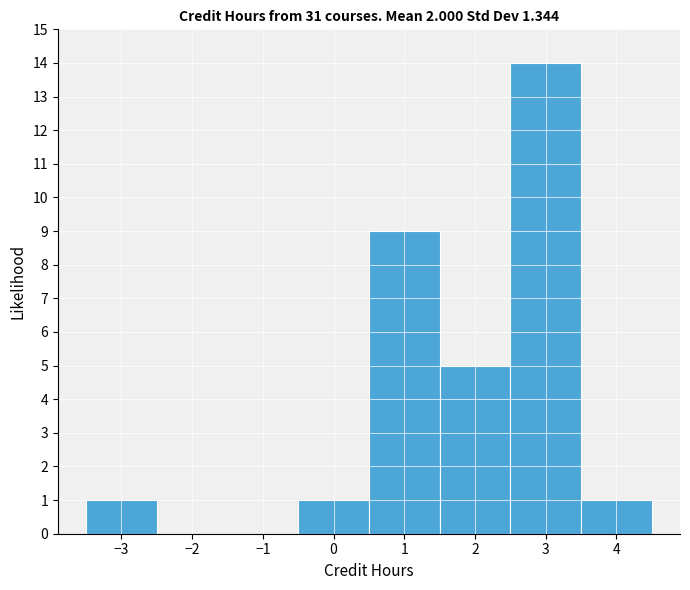

How tall is the bar that spans 2.5 to 3.5 on the x-axis? The values are not printed on the chart, so give them approximately, as read against the axis.

14